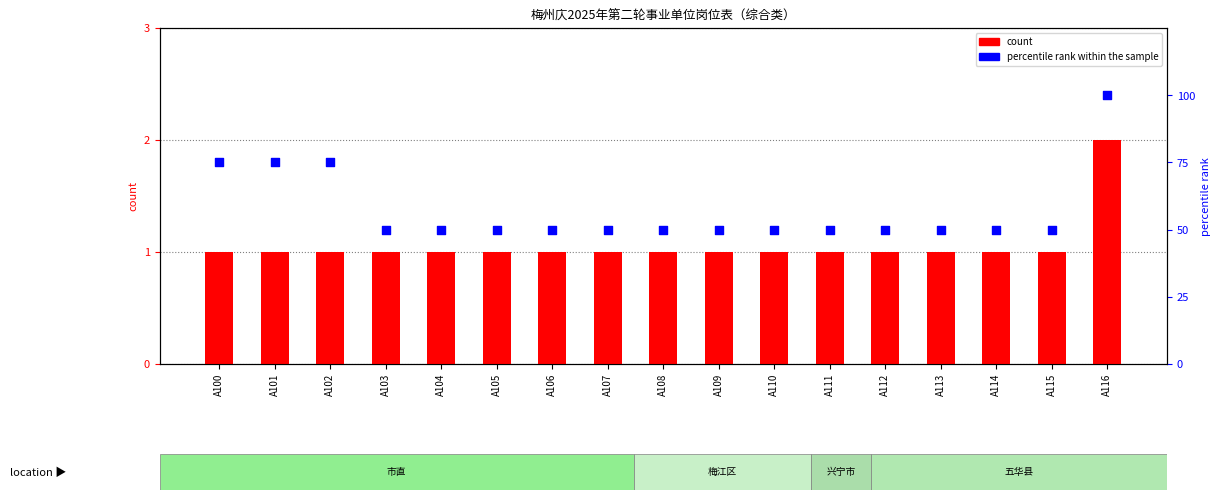

Which series has the widest spread of Y values?

percentile rank within the sample